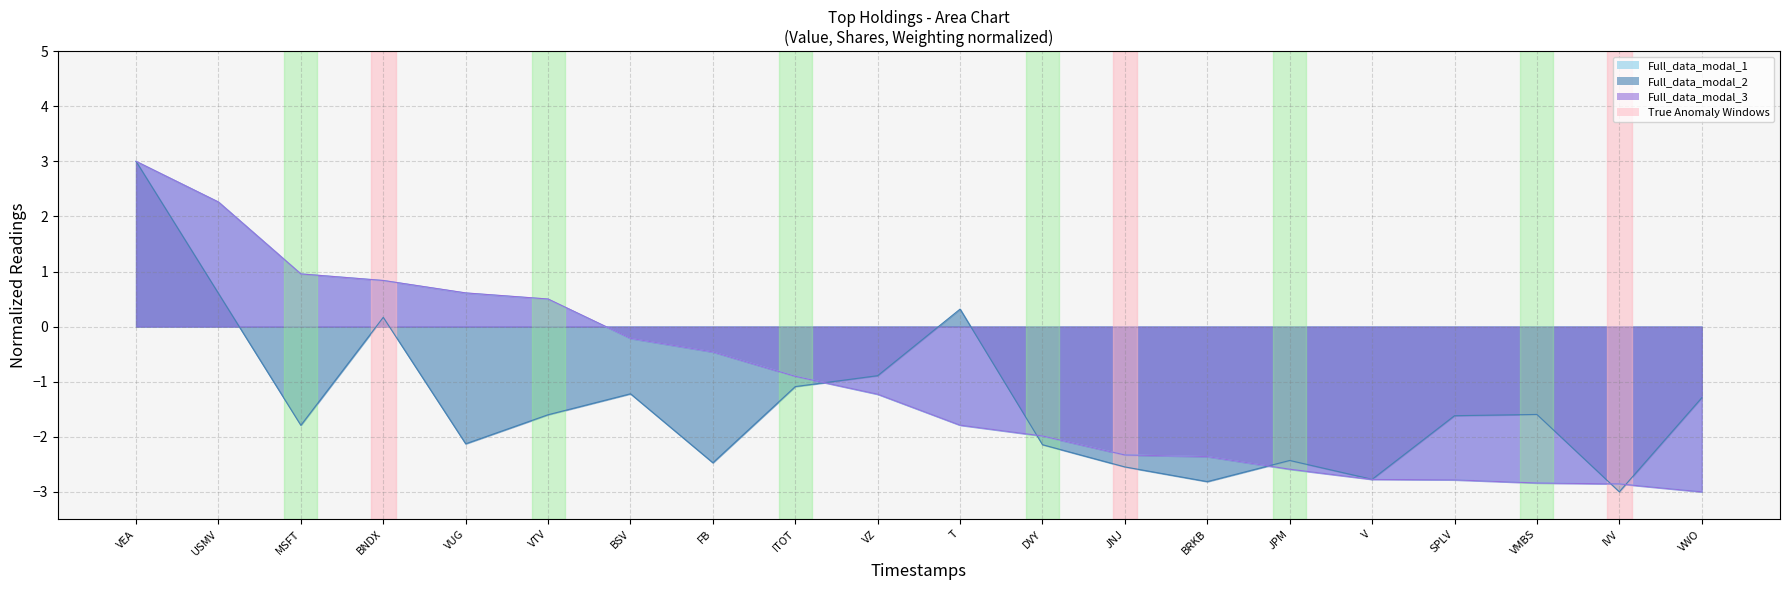

How many data points does each series have?

20